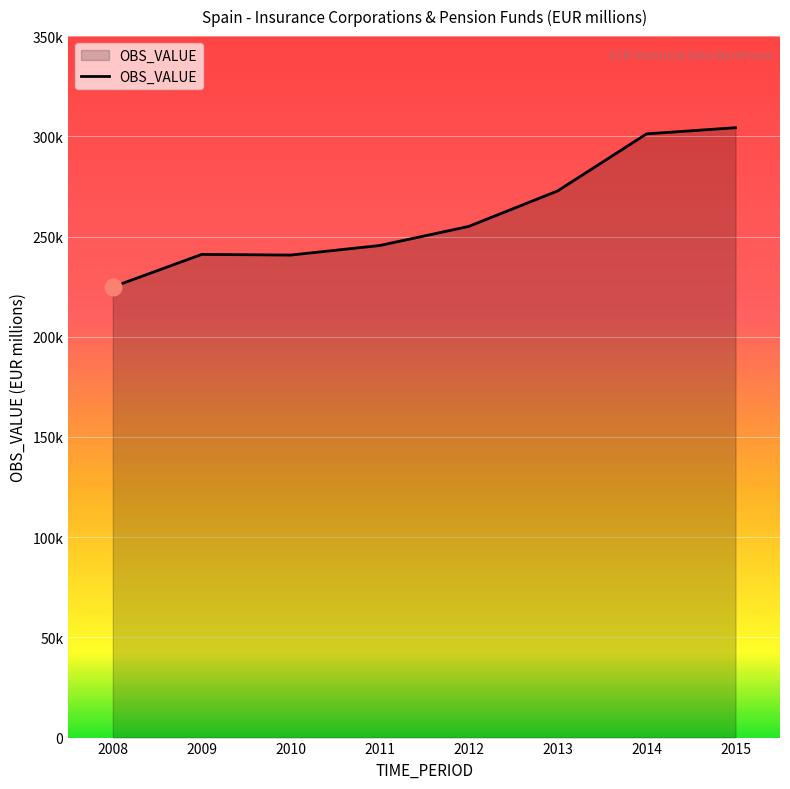

Where is the data nearest to the value 264576?

2013